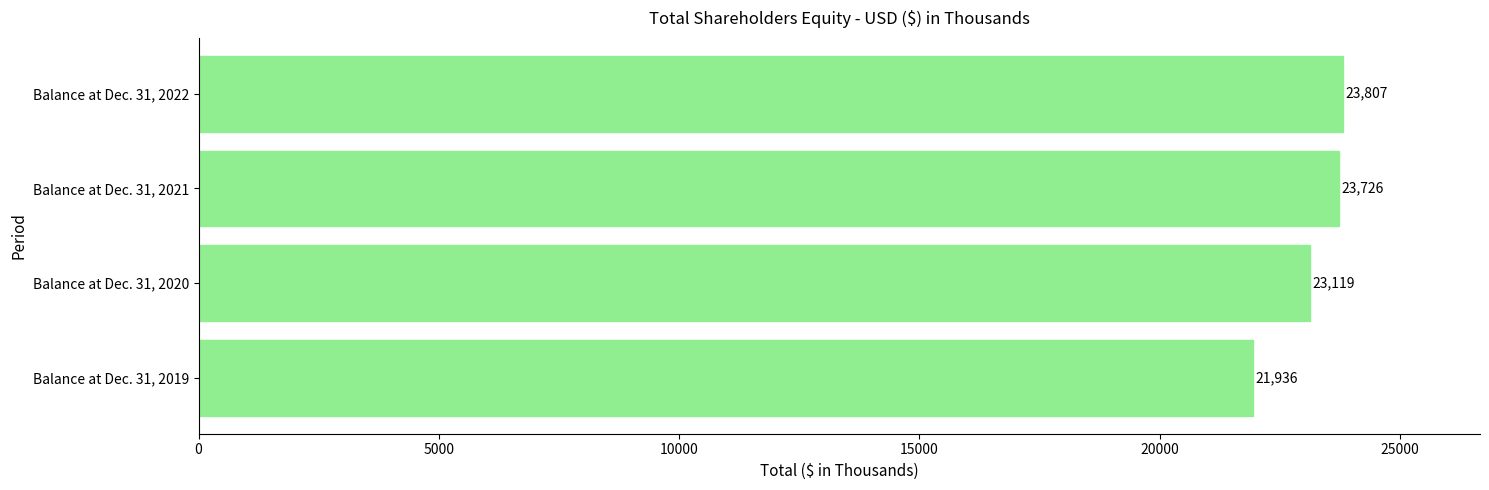

What is the ratio of the value at Balance at Dec. 31, 2022 to the value at Balance at Dec. 31, 2020?

1.0